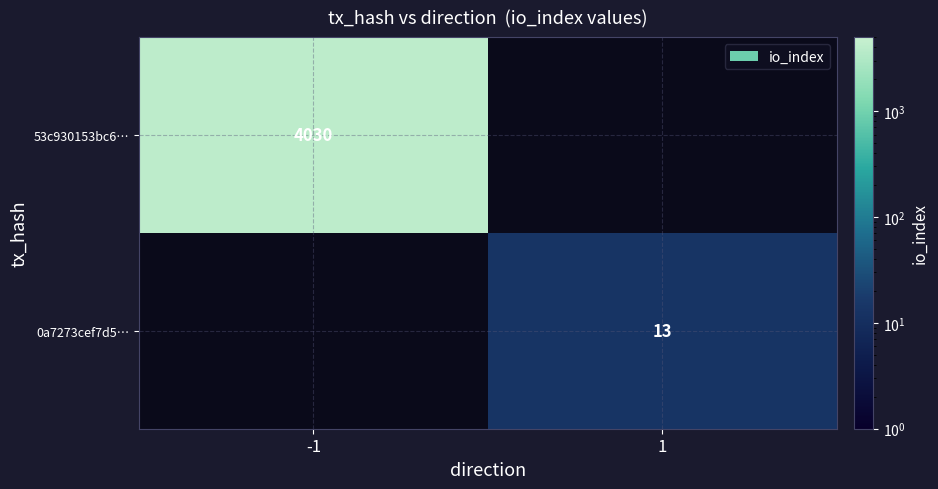

Is it true that 53c930153bc6… equals 5927 at -1?

False